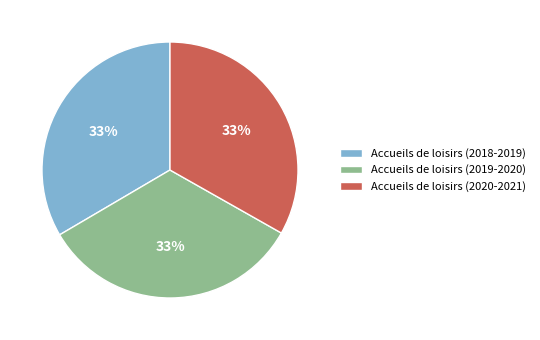

Count the number of slices in the pie.

3